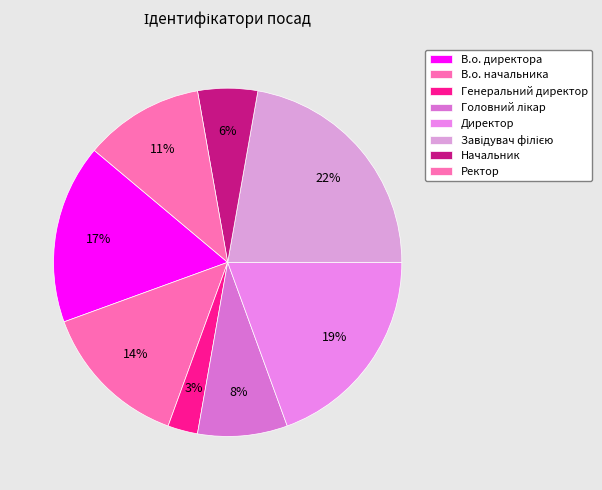

Count the number of slices in the pie.

8